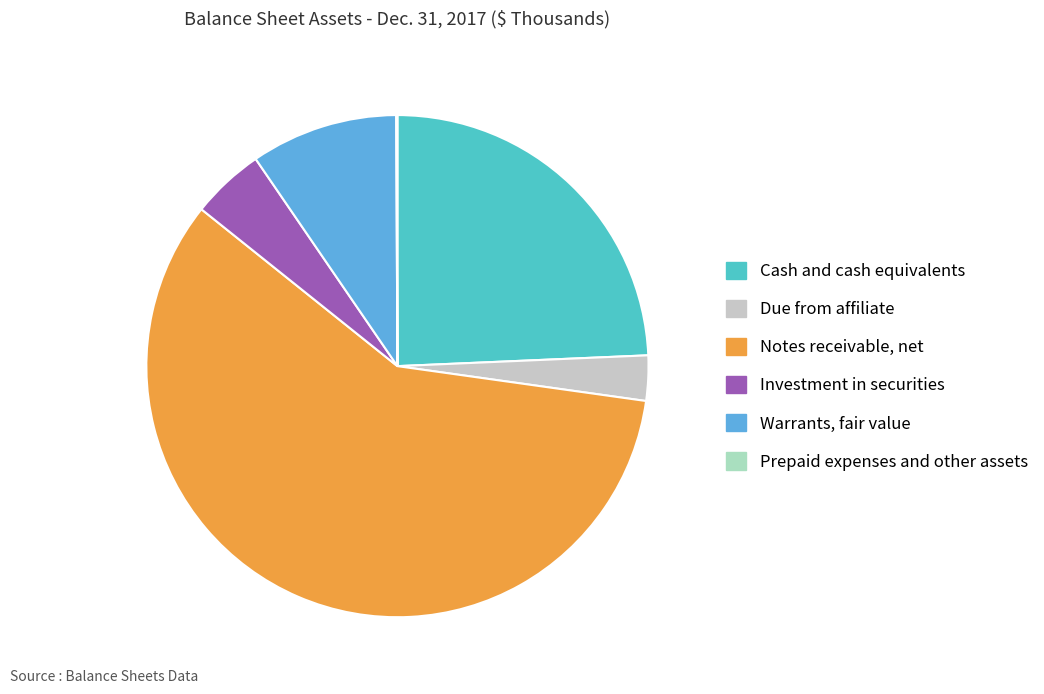

What is the largest slice in the pie chart?

Notes receivable, net